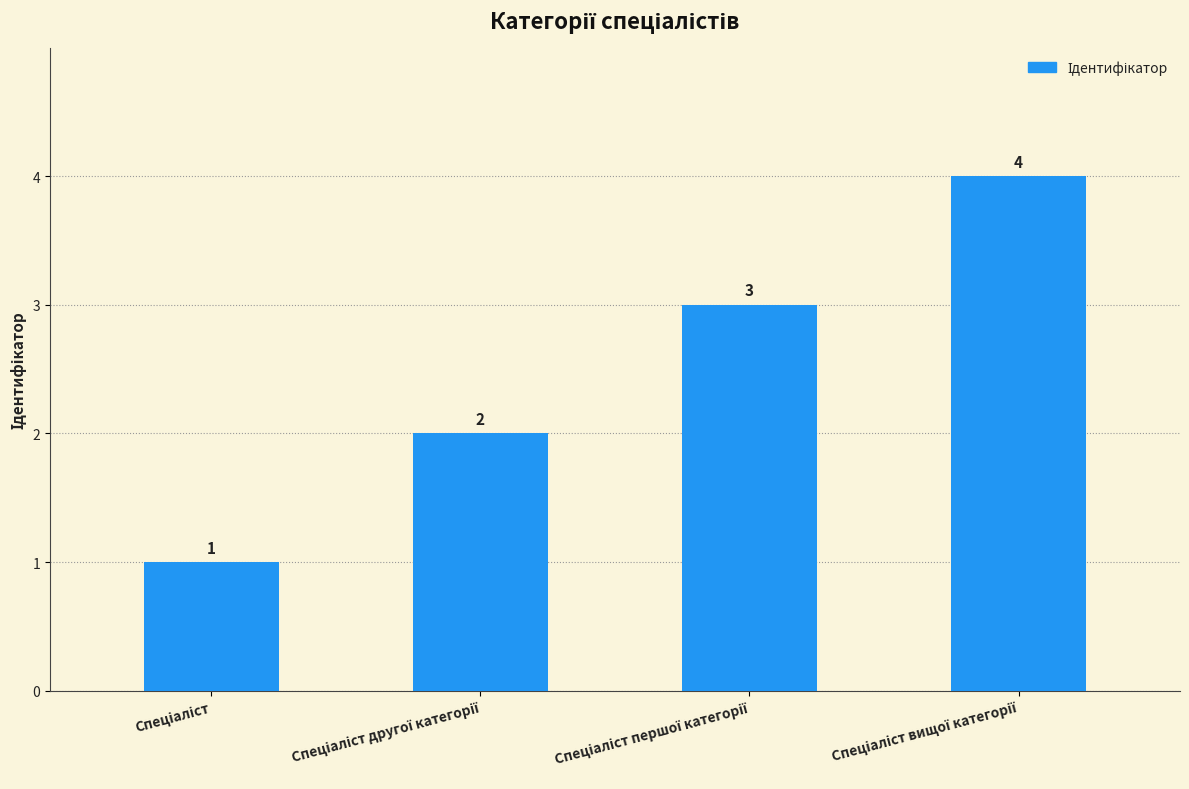

Are the bars grouped side by side (vs. stacked)?

No